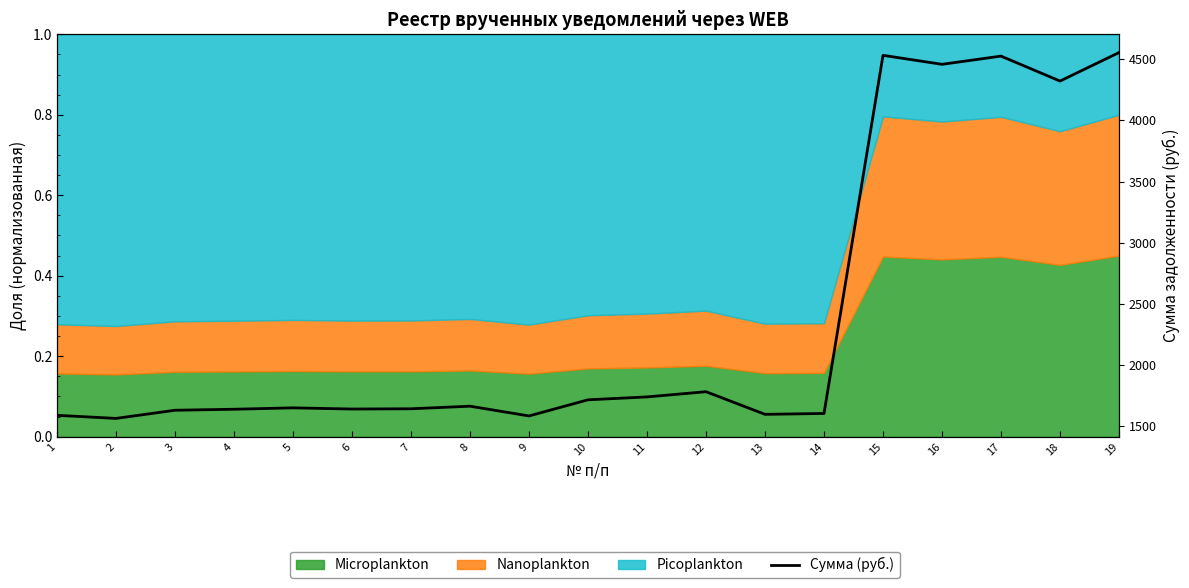

Which label corresponds to the smallest value in the chart?

2